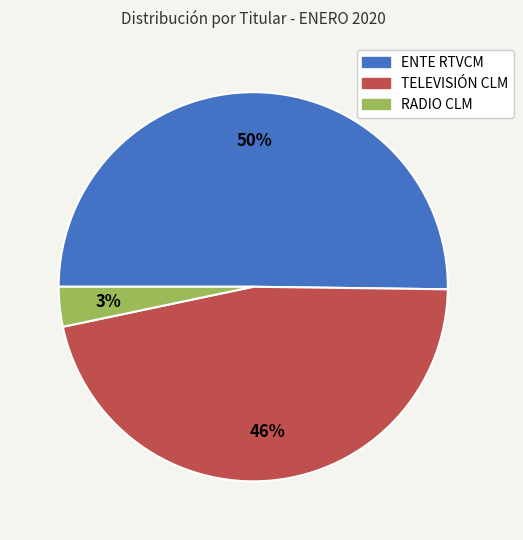

To the nearest percent, what is the difference between the largest and smallest slice percentages?

47%